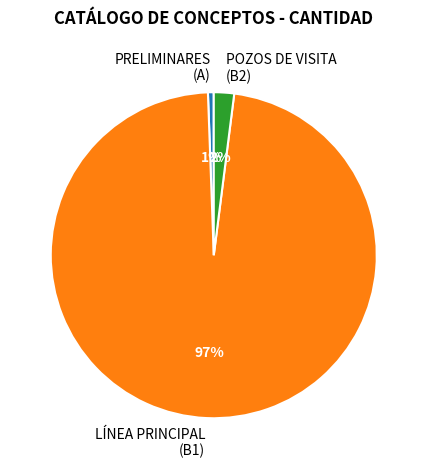

Do LÍNEA PRINCIPAL (B1) and POZOS DE VISITA (B2) together represent more than half of the pie?

Yes